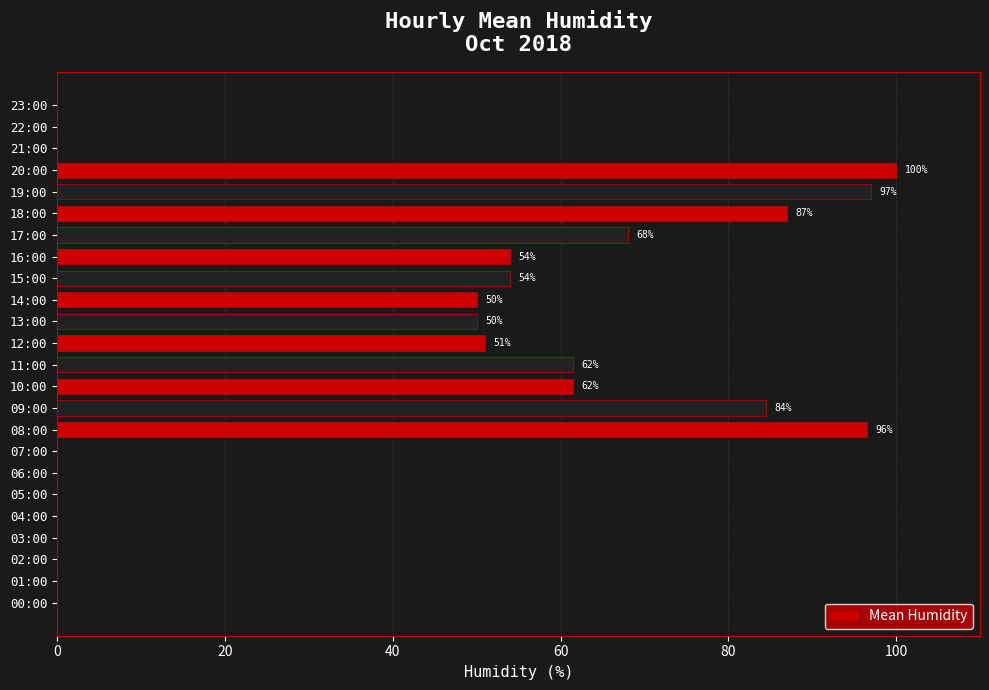

Is it true that the value at 21:00 is 0.0?

True